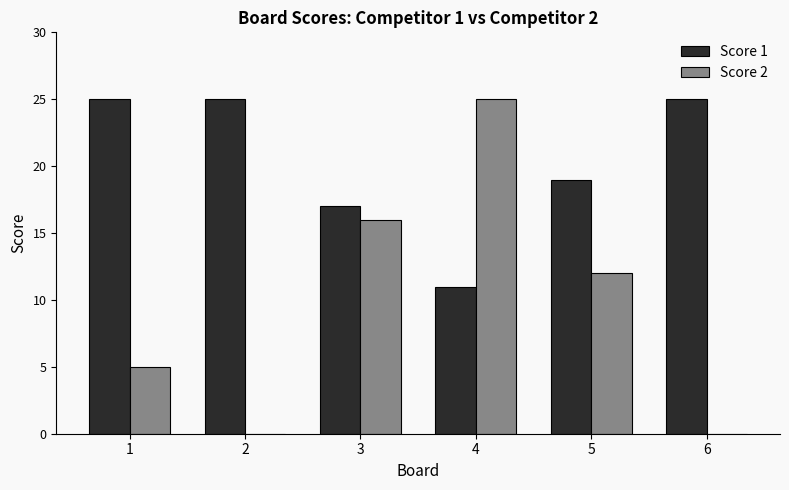

What is the greatest value displayed?

25